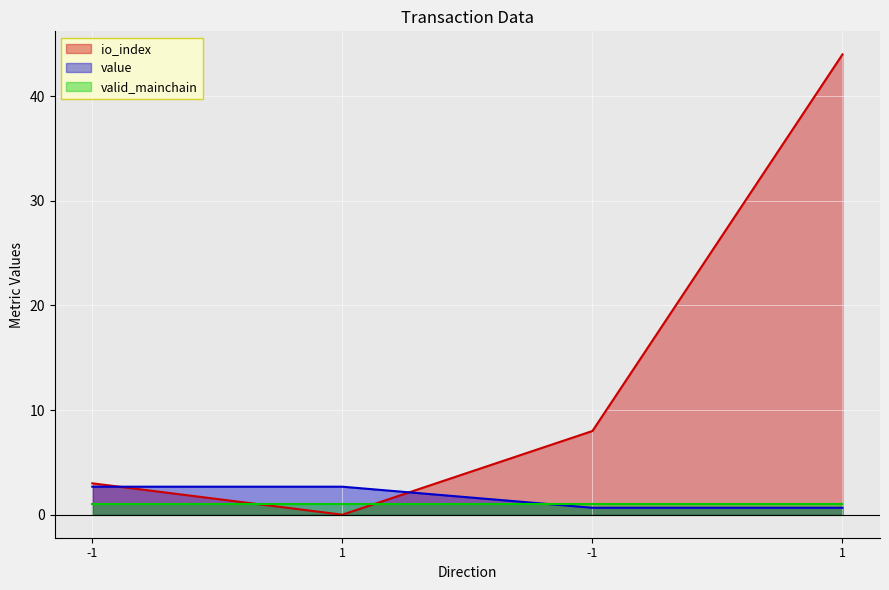

The io_index series shows 8.0 at -1. True or false?

True